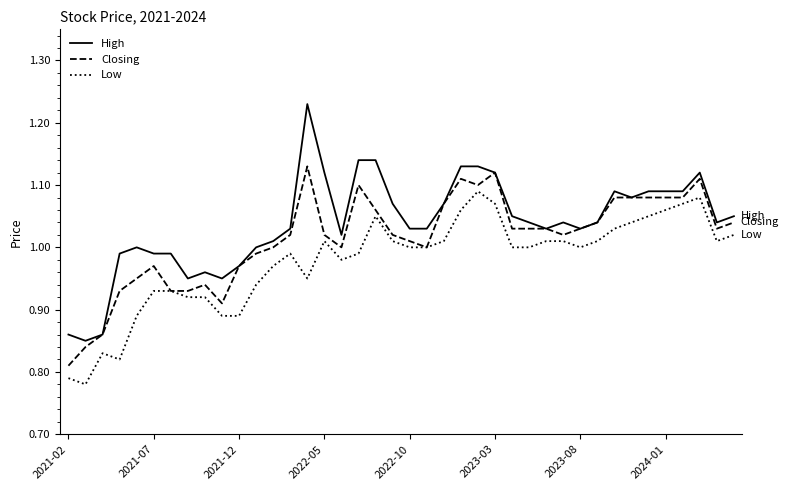

What is the sum of all Low values?

39.1